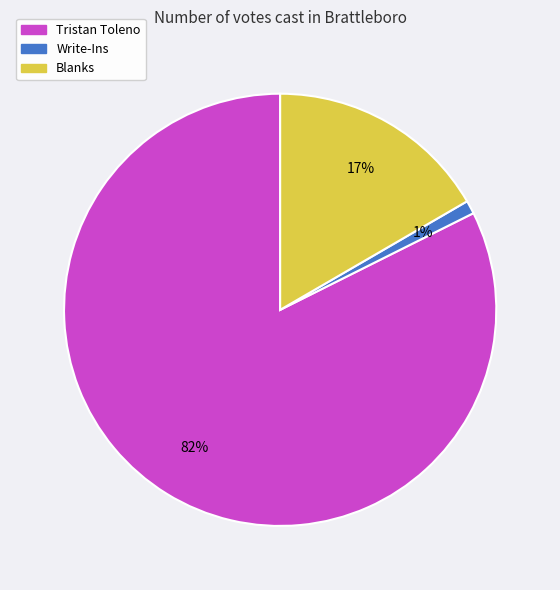

What is the smallest slice in the pie chart?

Write-Ins